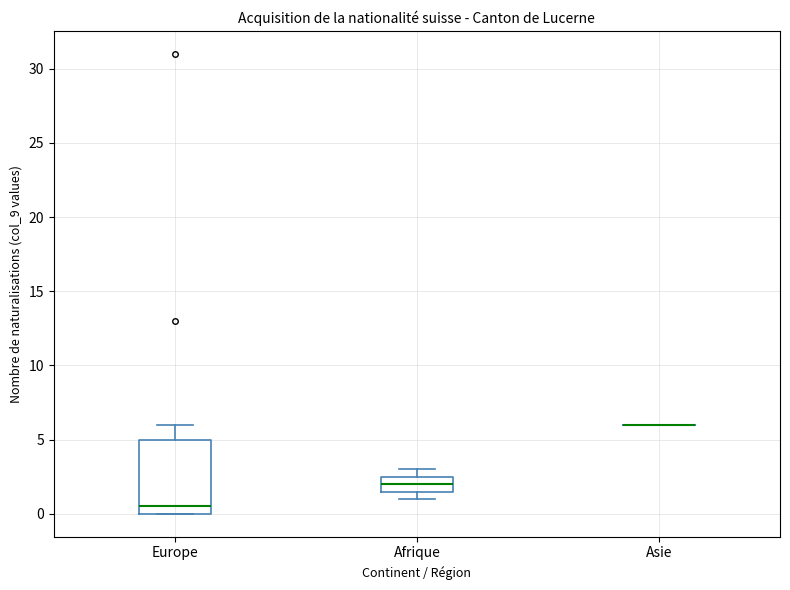

Reading left to right, read every box against the y-axis: the position of its median line, the range the box covers, and the ends of its whiskers. The values are not printed on the chart, so give them approximately, as read against the axis.

Europe: median 0.5, box 0.0 to 5.0, whiskers 0.0 to 6.0
Afrique: median 2.0, box 1.5 to 2.5, whiskers 1.0 to 3.0
Asie: box collapsed to a line at 6.0, whiskers 6.0 to 6.0